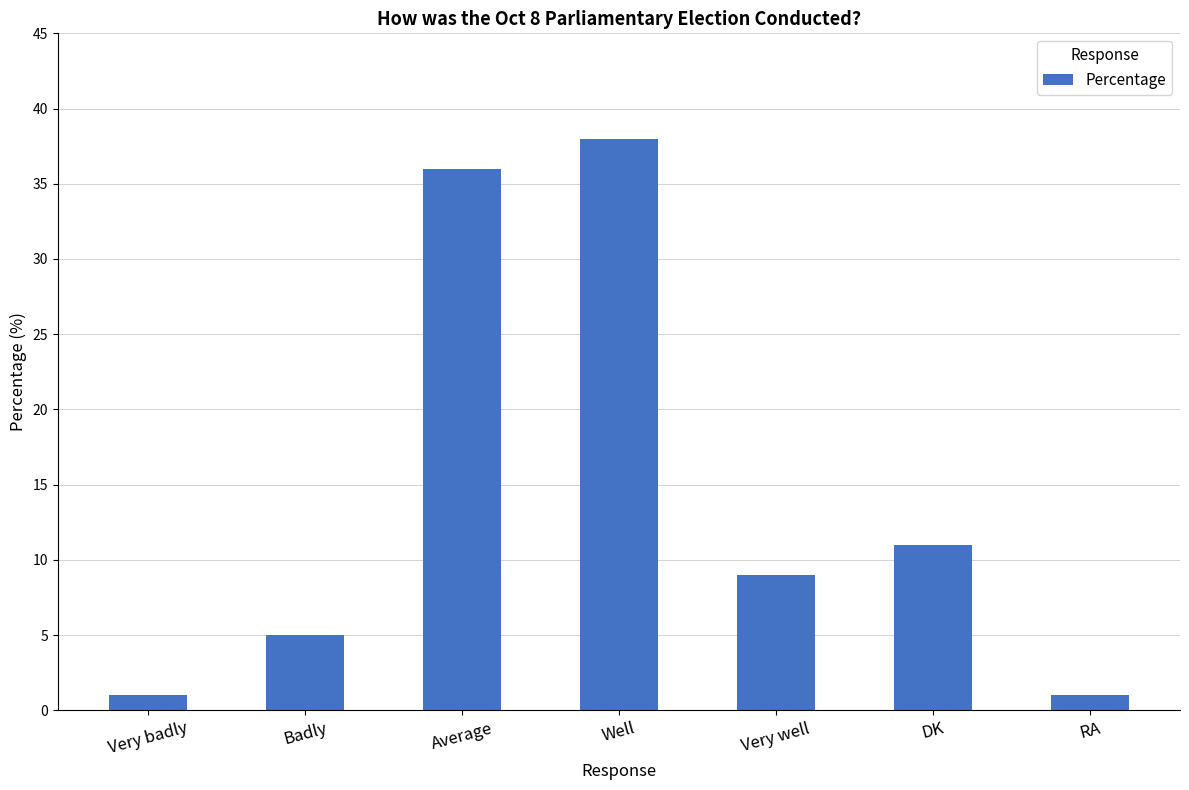

What is the average value?

14